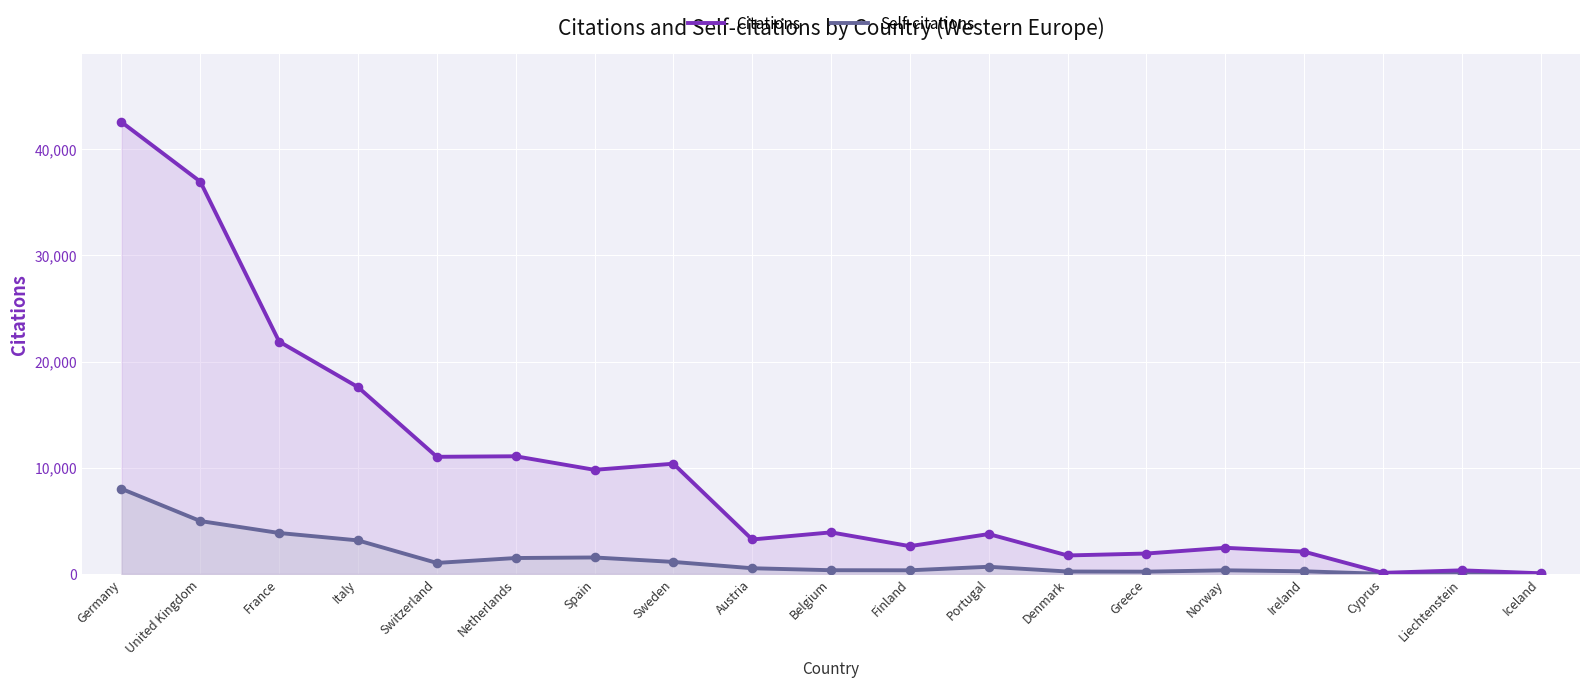

Is the value of Citations at United Kingdom greater than the value of Self-citations at Liechtenstein?

Yes